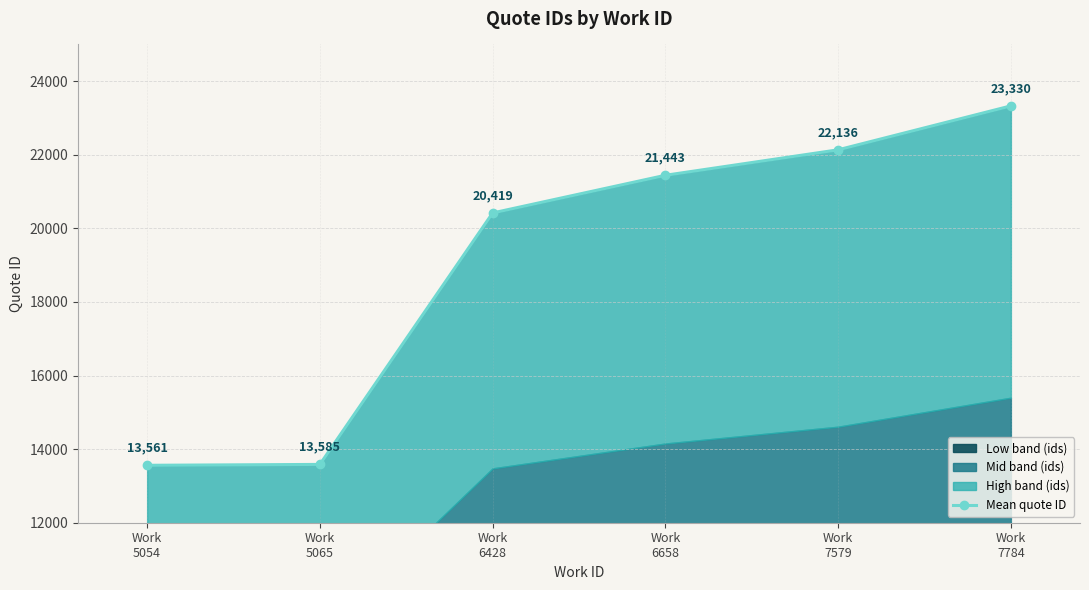

What is the difference between the values at Work
5054 and Work
5065?

24.0